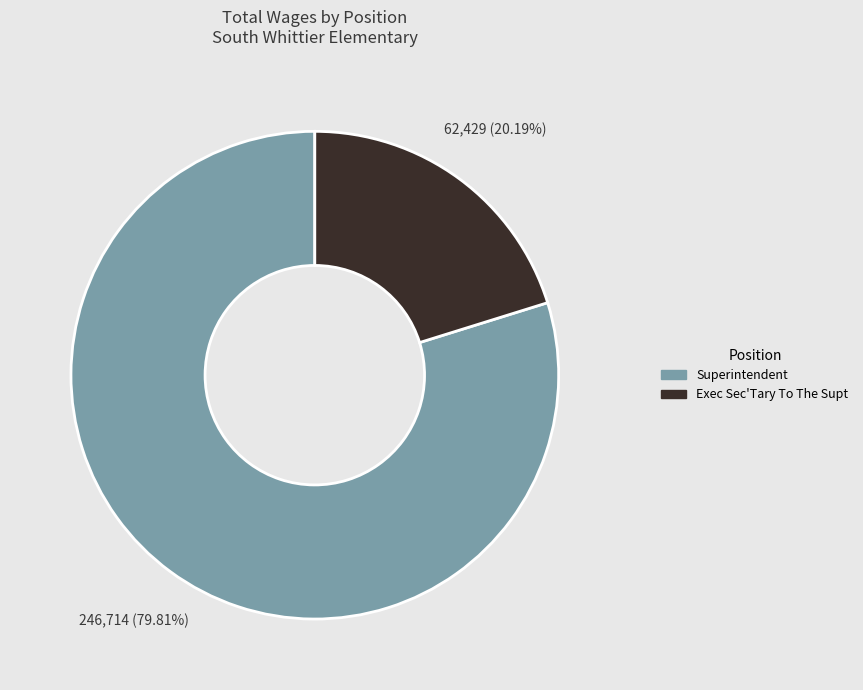

To the nearest percent, what is the difference between the Exec Sec'Tary To The Supt and Superintendent slice percentages?

60%